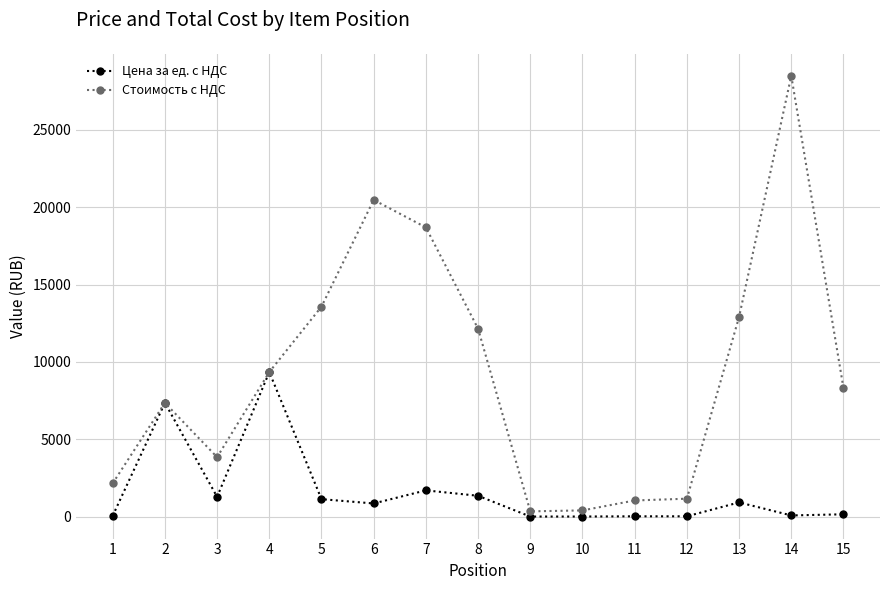

At which label does Цена за ед. с НДС reach its peak?

4